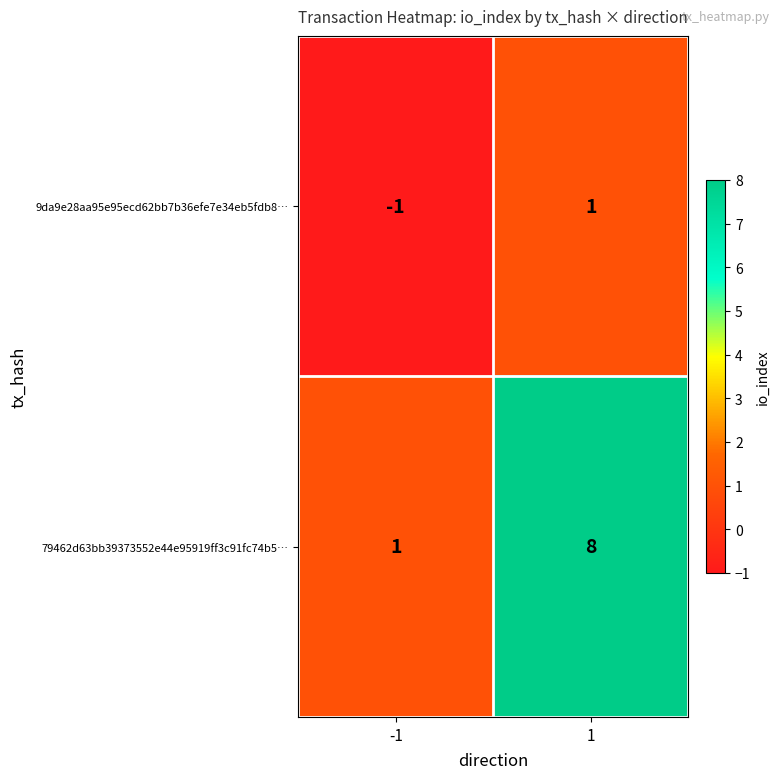

How many values in the 79462d63bb39373552e44e95919ff3c91fc74b5… series are below 8?

1